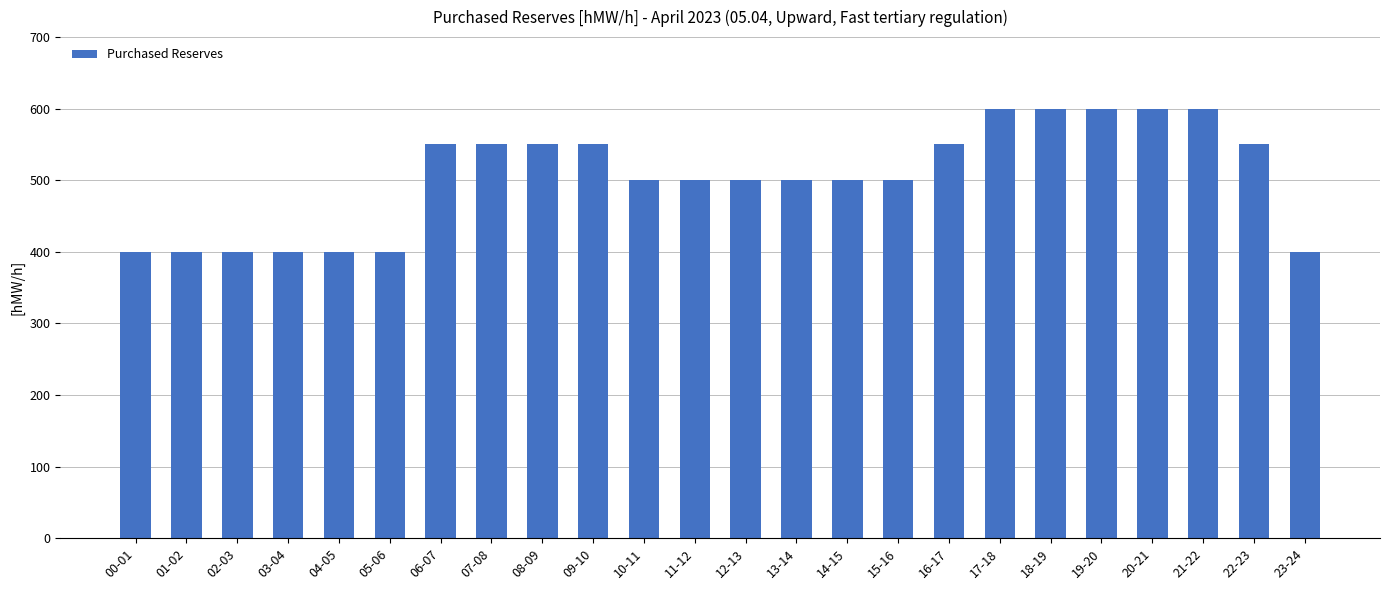

Reading left to right, list all the values displayed in this chart.

00-01=400	01-02=400	02-03=400	03-04=400	04-05=400	05-06=400	06-07=550	07-08=550	08-09=550	09-10=550	10-11=500	11-12=500	12-13=500	13-14=500	14-15=500	15-16=500	16-17=550	17-18=600	18-19=600	19-20=600	20-21=600	21-22=600	22-23=550	23-24=400